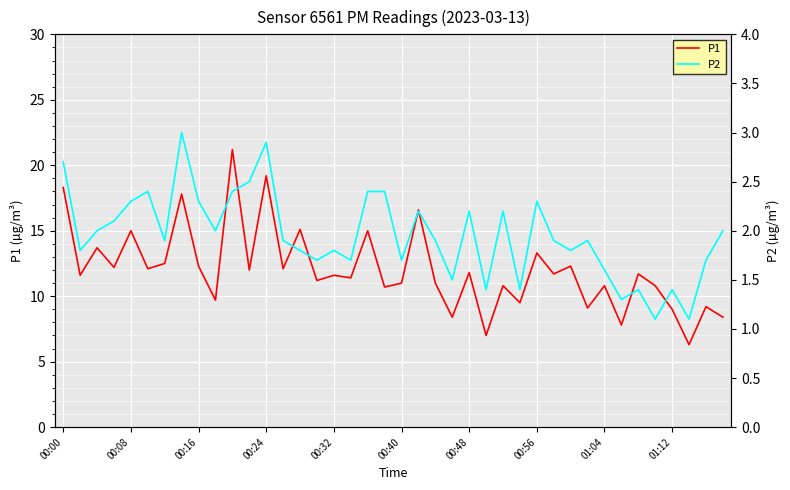

Which series has the largest range (max minus min)?

P1